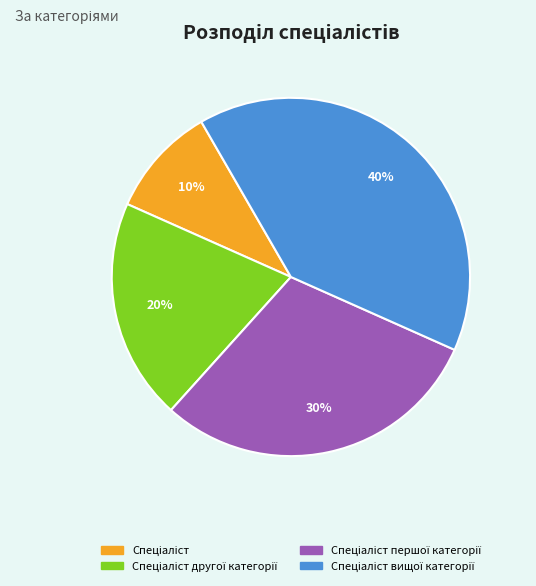

To the nearest percent, what is the difference between the largest and smallest slice percentages?

30%